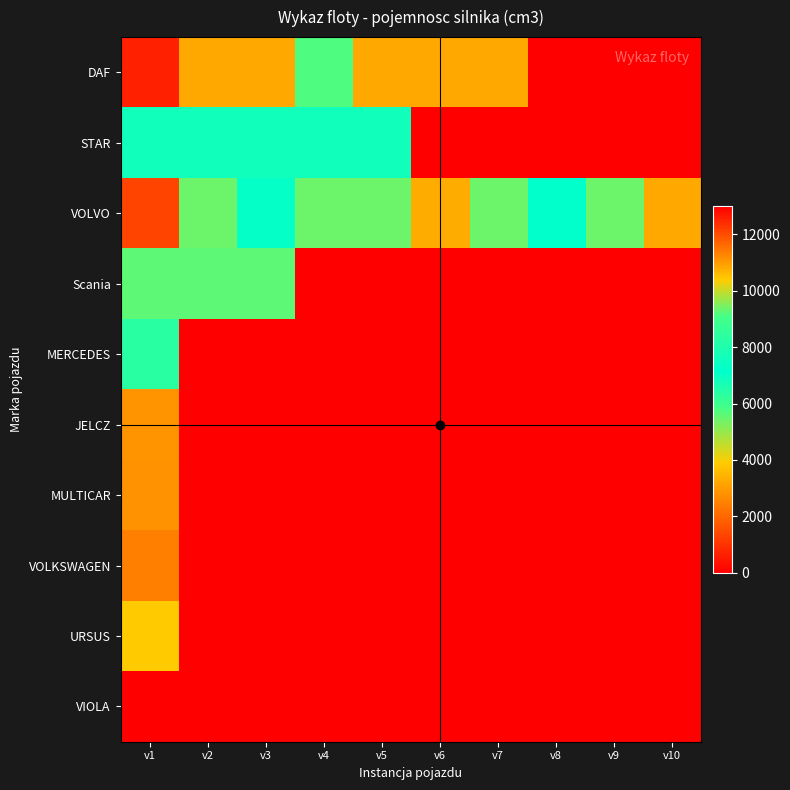

Which category has the highest value across all series?

v1